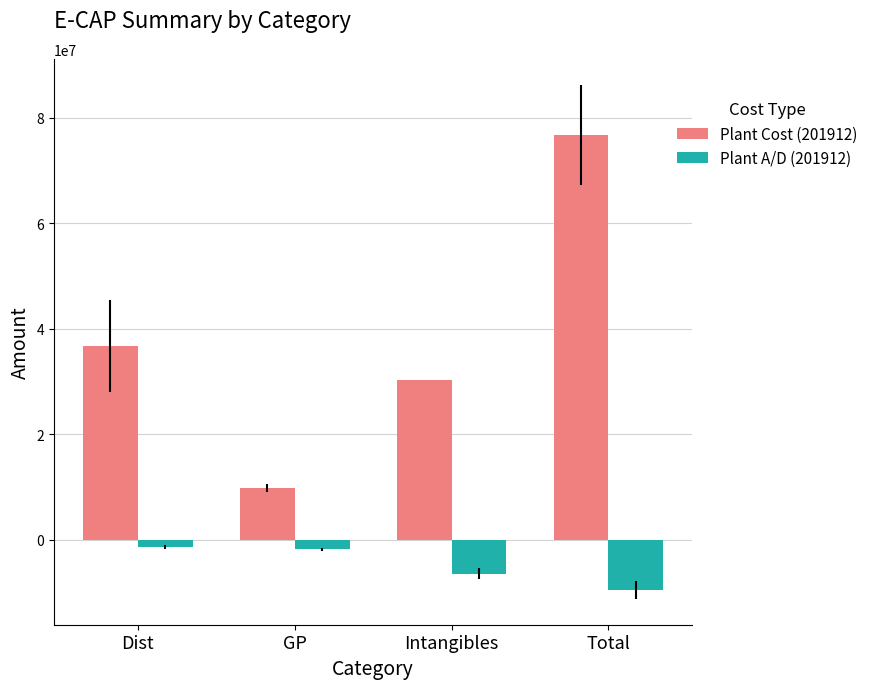

Which label corresponds to the smallest value in the chart?

Total